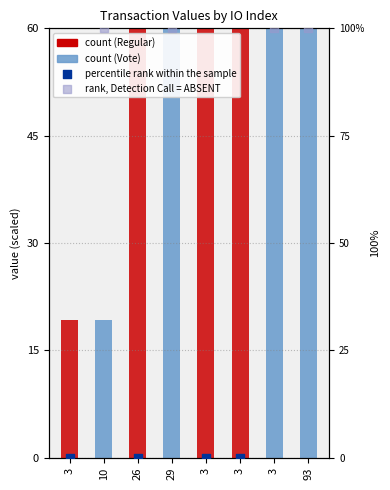

Which series has the widest spread of Y values?

percentile rank within the sample